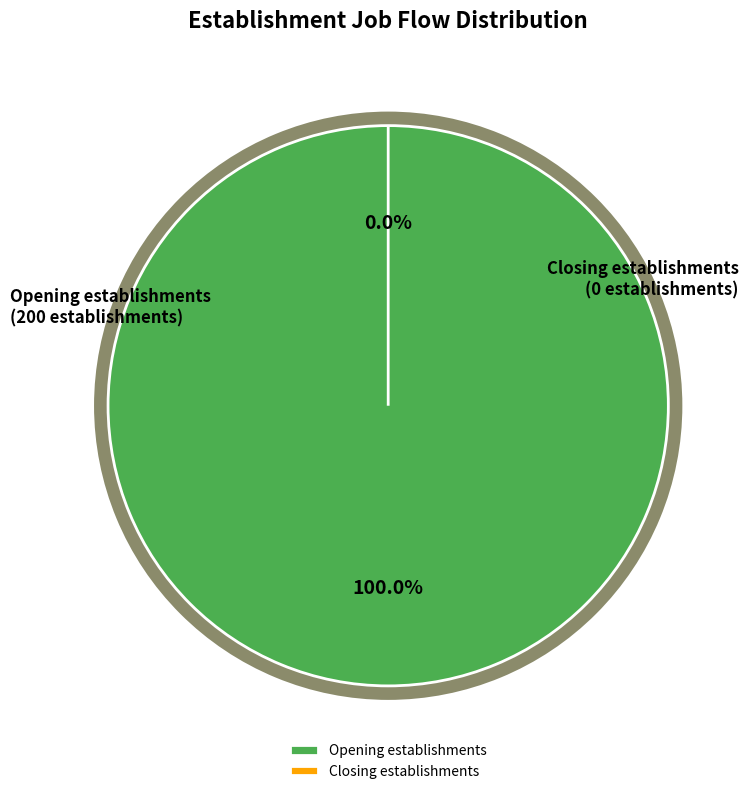

What is the change in value from Opening establishments to Closing establishments?

-200